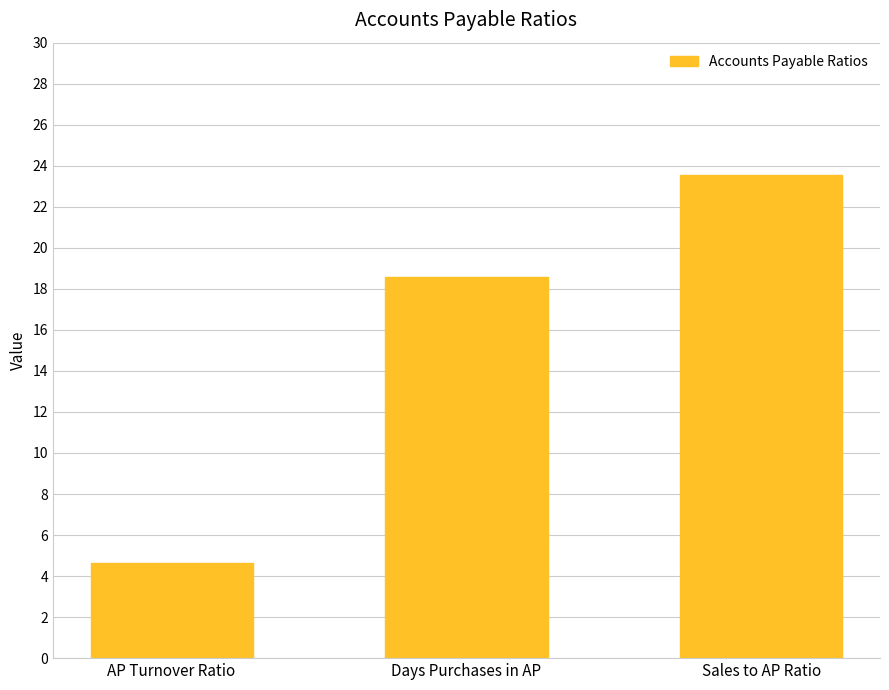

What is the ratio of the value at Days Purchases in AP to the value at Sales to AP Ratio?

0.8